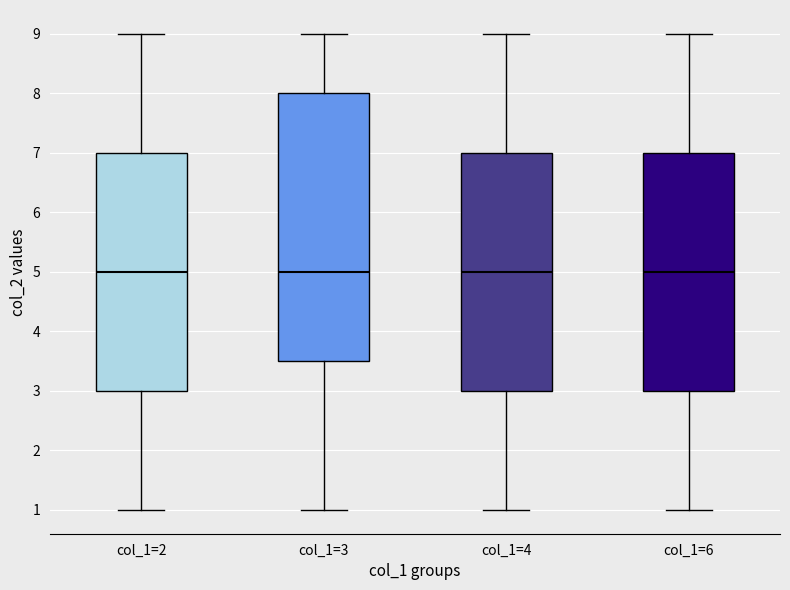

Reading left to right, read every box against the y-axis: the position of its median line, the range the box covers, and the ends of its whiskers. The values are not printed on the chart, so give them approximately, as read against the axis.

col_1=2: median 5.0, box 3.0 to 7.0, whiskers 1.0 to 9.0
col_1=3: median 5.0, box 3.5 to 8.0, whiskers 1.0 to 9.0
col_1=4: median 5.0, box 3.0 to 7.0, whiskers 1.0 to 9.0
col_1=6: median 5.0, box 3.0 to 7.0, whiskers 1.0 to 9.0